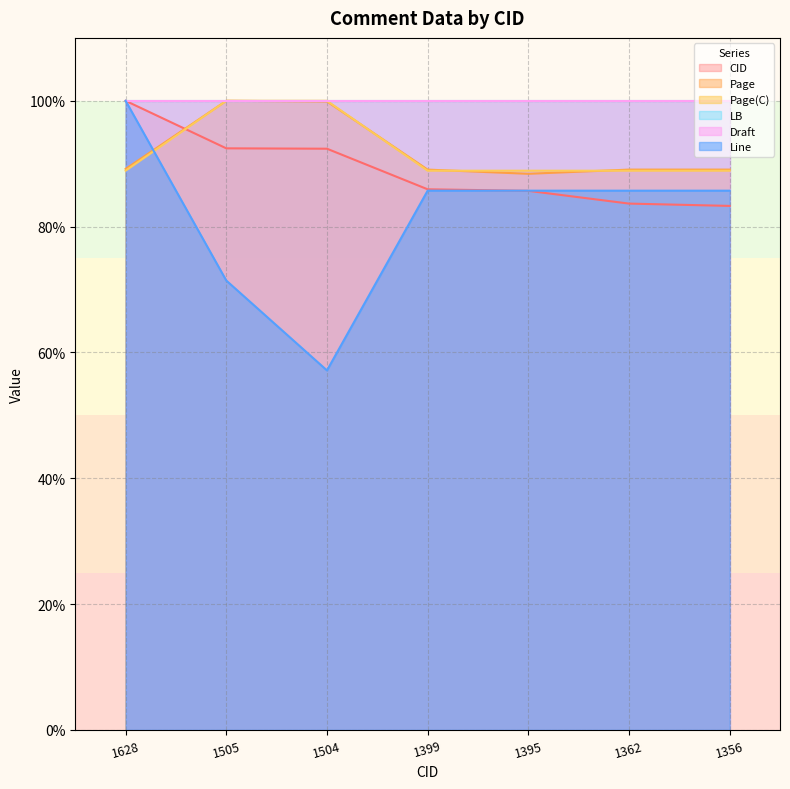

At which label does Page first exceed 89?

1628